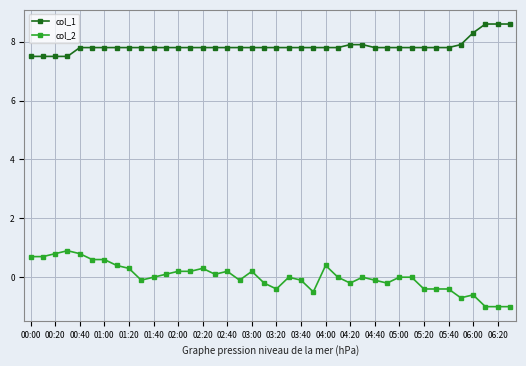

True or false: col_2 and col_1 intersect in this chart.

False